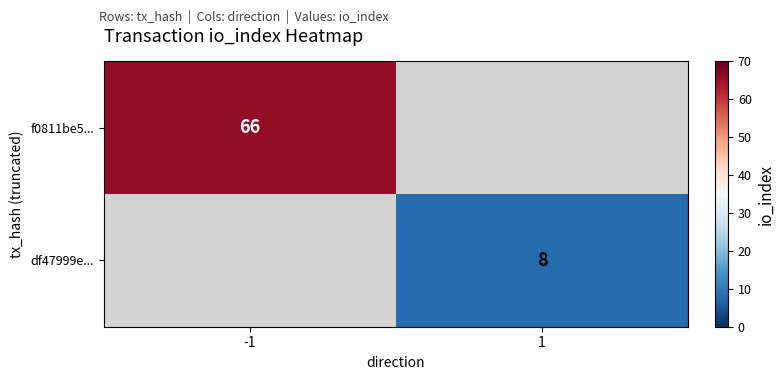

Is it true that f0811be5... equals 114 at -1?

False